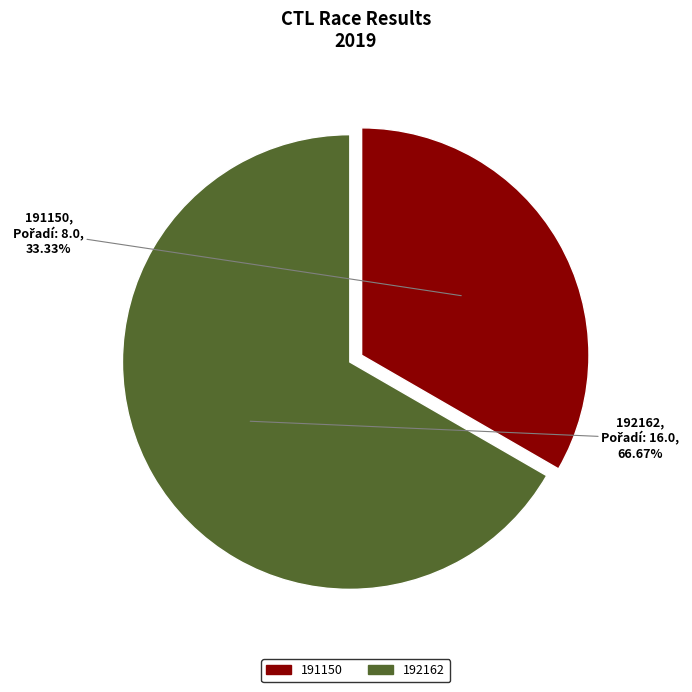

Is it true that 191150 is 33% of the pie?

True